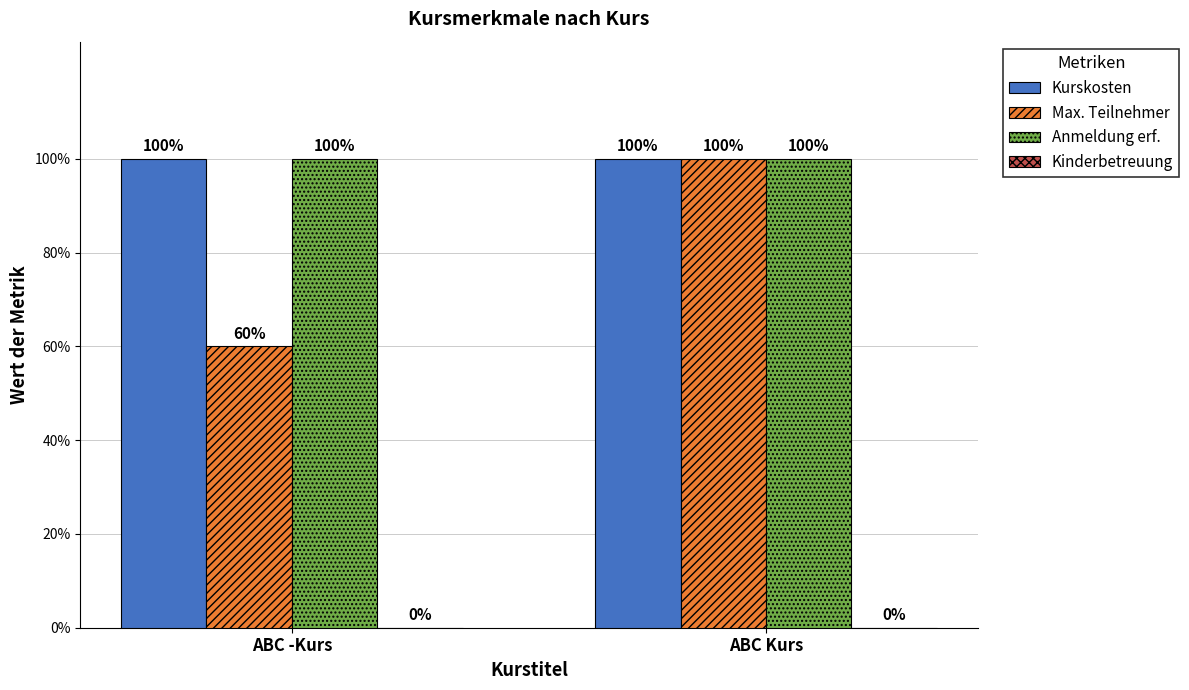

Are the bars grouped side by side (vs. stacked)?

Yes